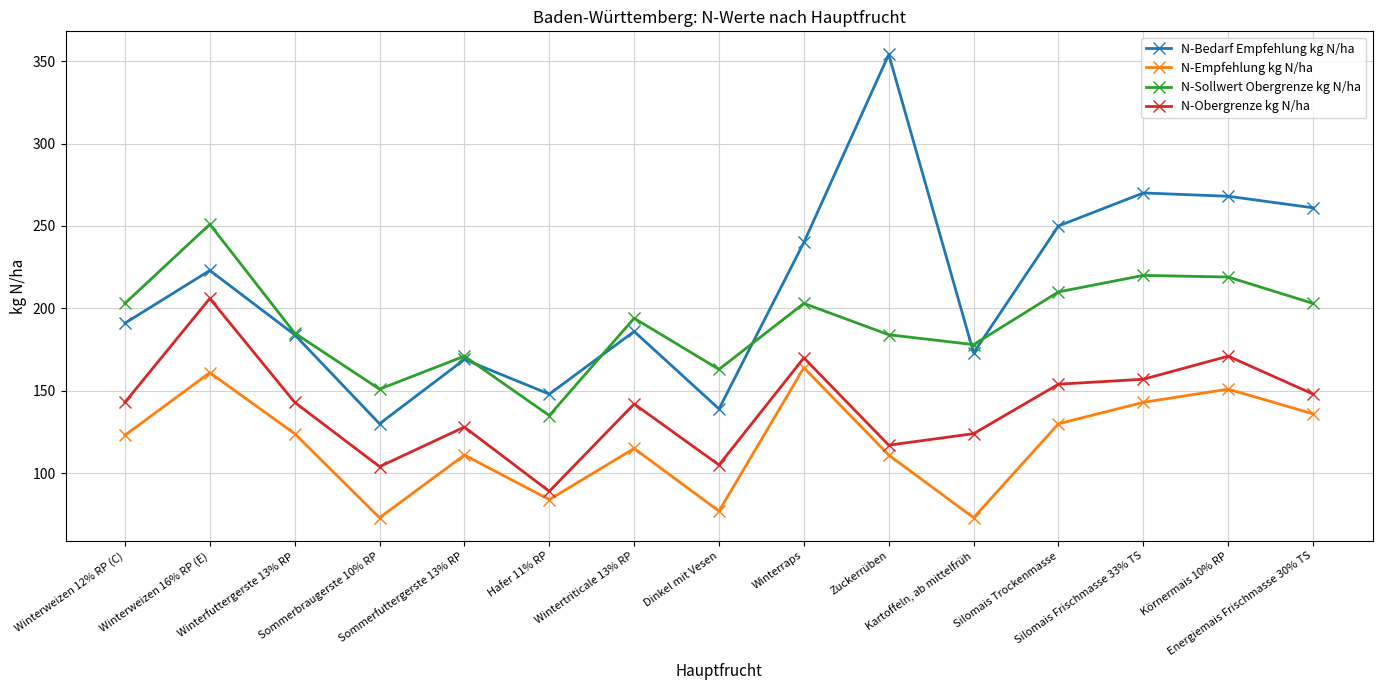

True or false: N-Empfehlung kg N/ha and N-Obergrenze kg N/ha cross at least once.

False